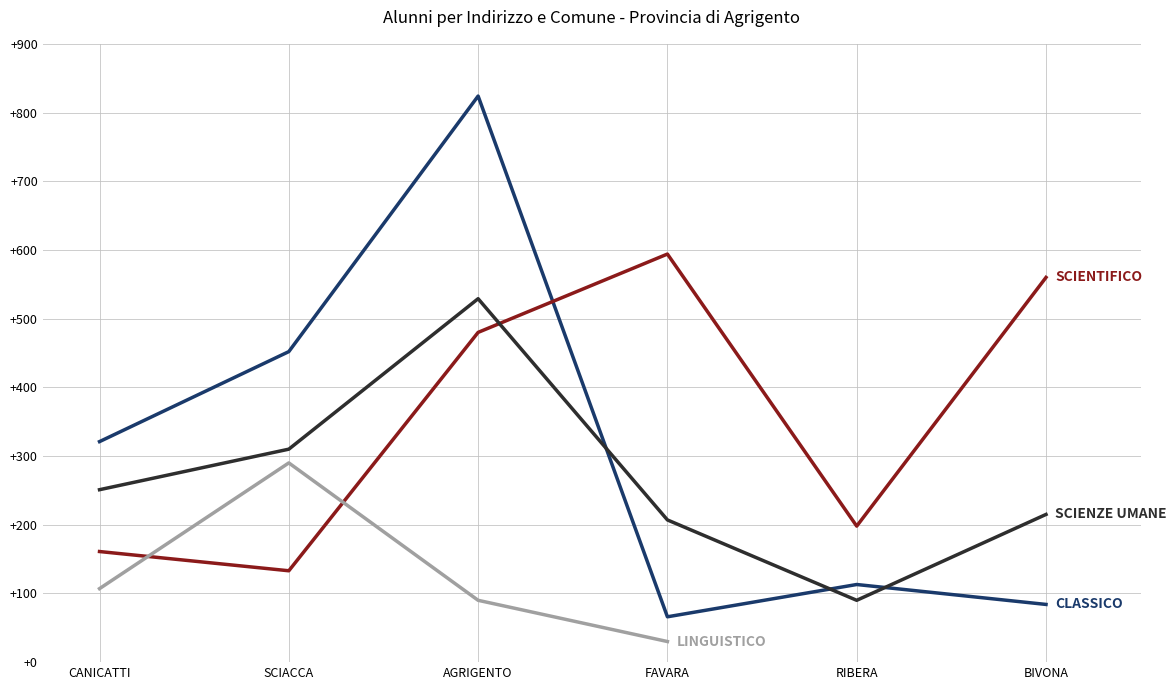

Which series has the widest spread of values?

CLASSICO